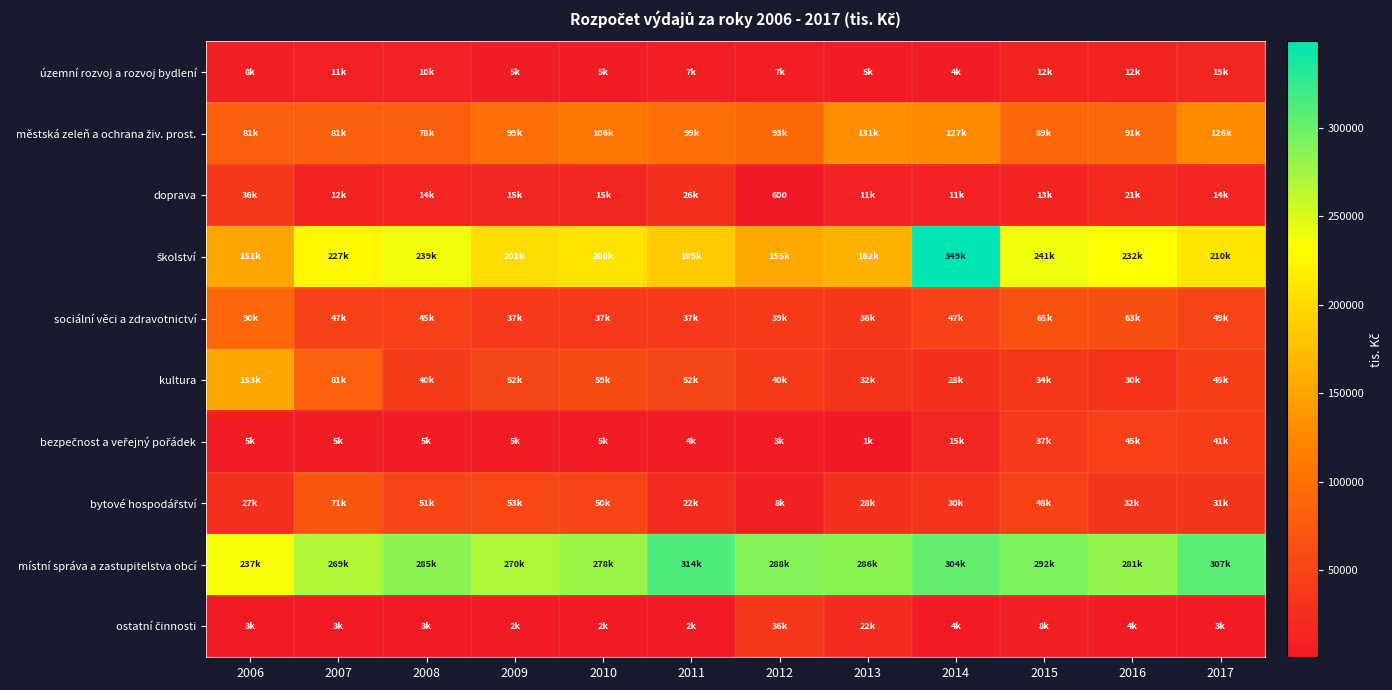

Read the městská zeleň a ochrana živ. prost. value at 2016.

91323.5